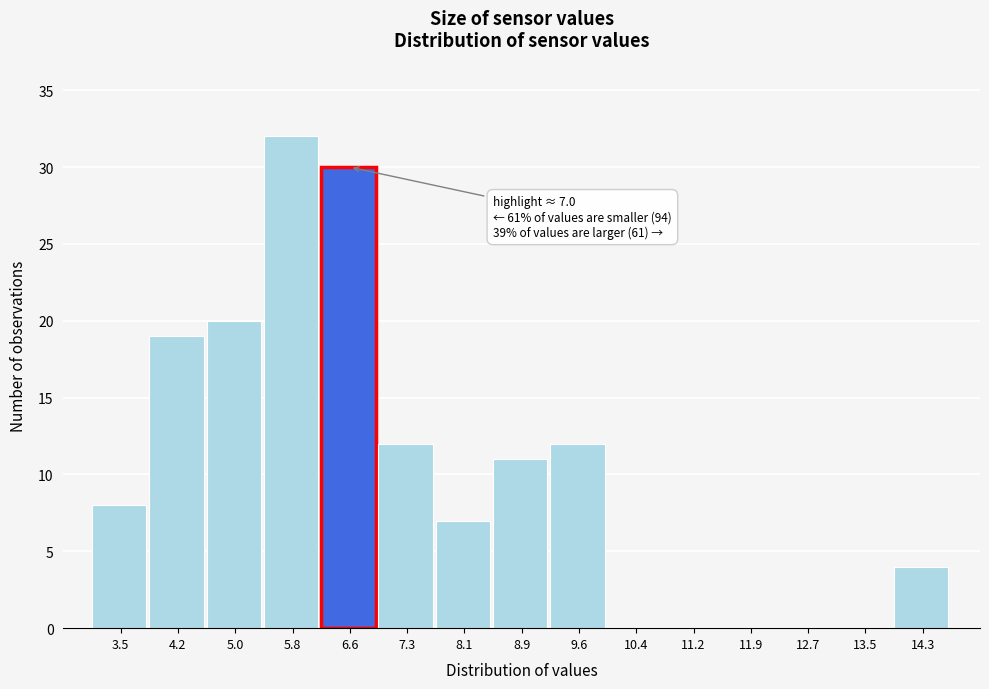

Reading left to right, transcribe all the data shown in this chart.

3.5=8	4.2=19	5.0=20	5.8=32	6.6=30	7.3=12	8.1=7	8.9=11	9.6=12	10.4=0	11.2=0	11.9=0	12.7=0	13.5=0	14.3=4